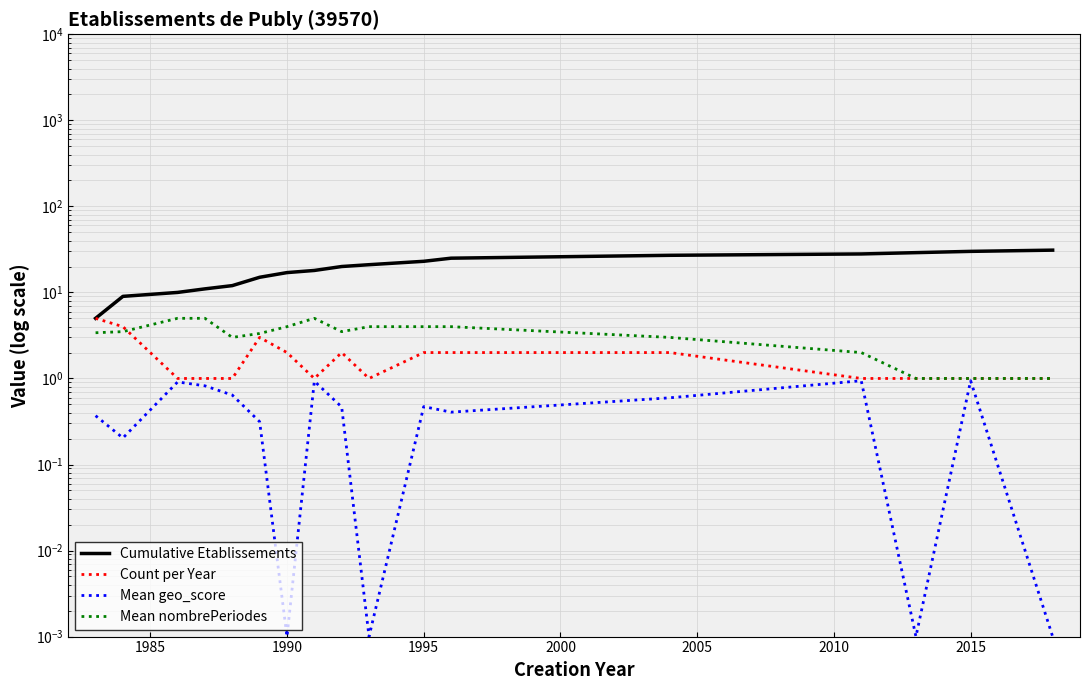

What is the average value of the Mean nombrePeriodes series?

3.3